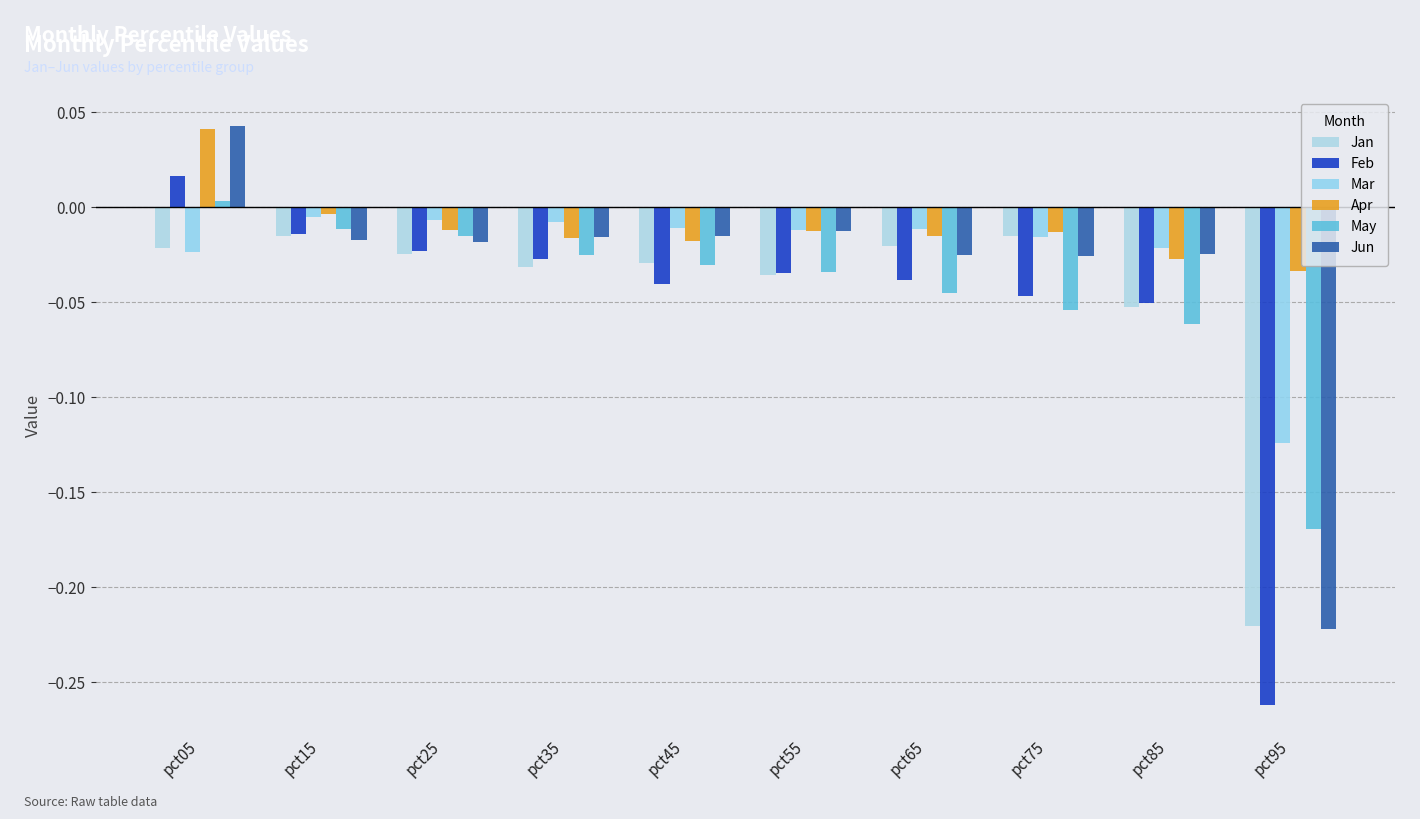

What is the difference between the Apr values at pct95 and pct05?

0.1